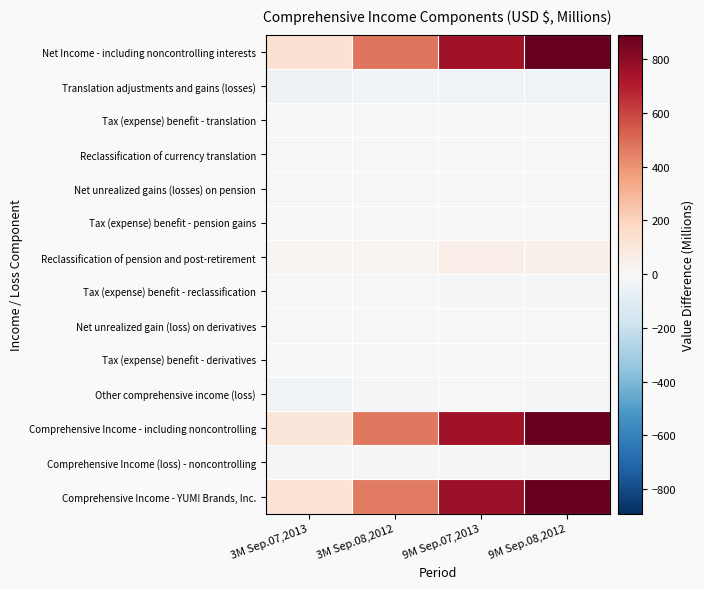

Which series has the widest spread of values?

Comprehensive Income - including noncontrolling